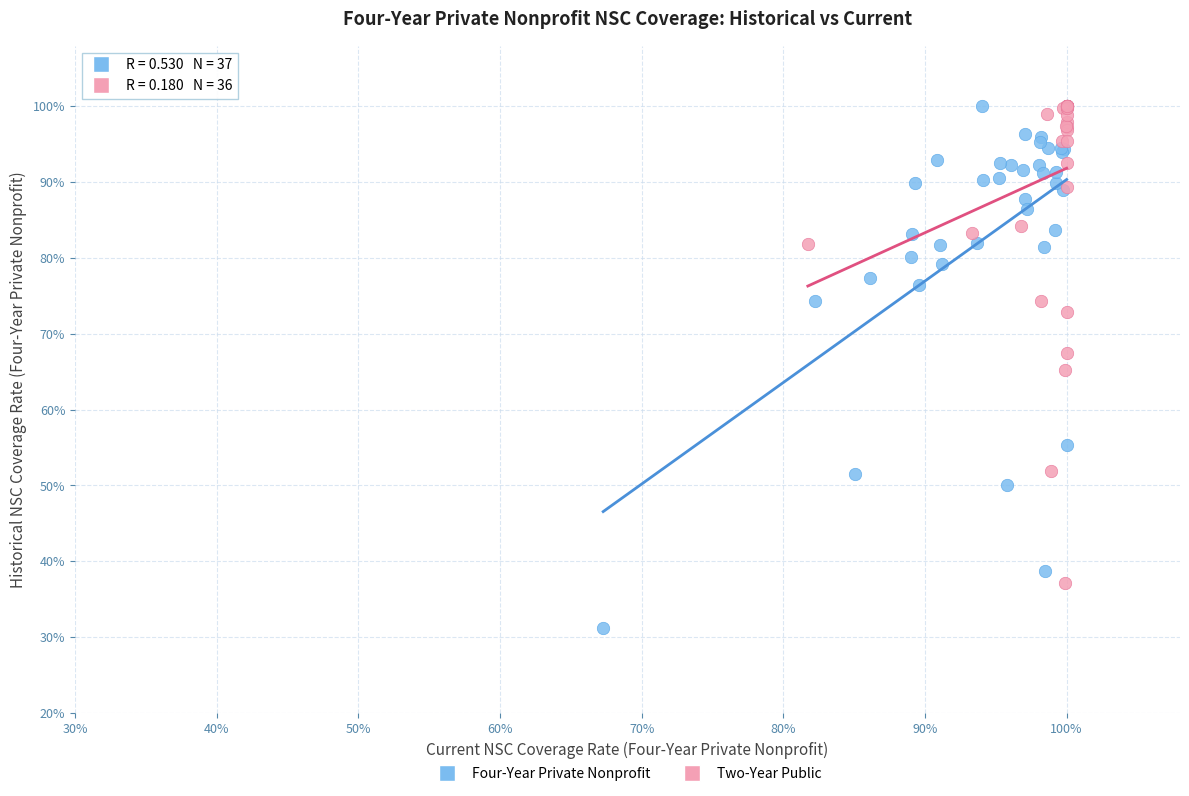

What are all the series names shown in the legend?

Four-Year Private Nonprofit, Two-Year Public